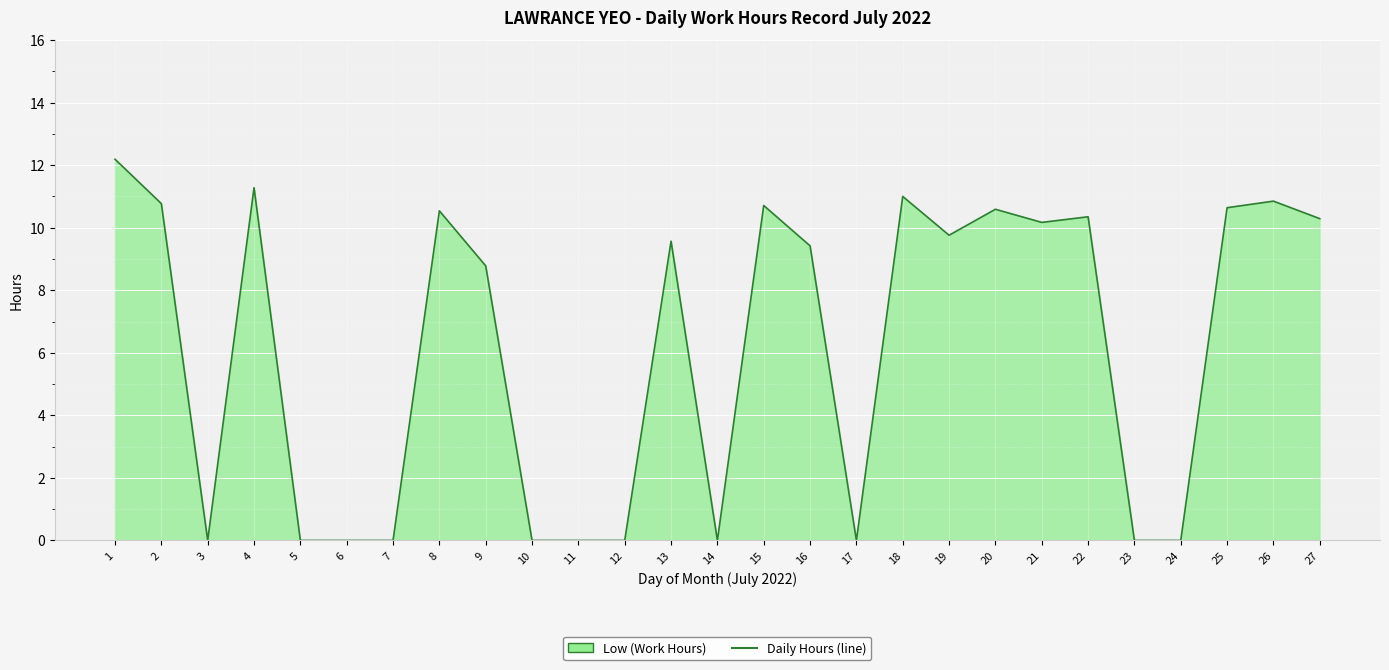

List the labels in order of value, largest first.

1, 4, 18, 26, 2, 15, 25, 20, 8, 22, 27, 21, 19, 13, 16, 9, 3, 5, 6, 7, 10, 11, 12, 14, 17, 23, 24